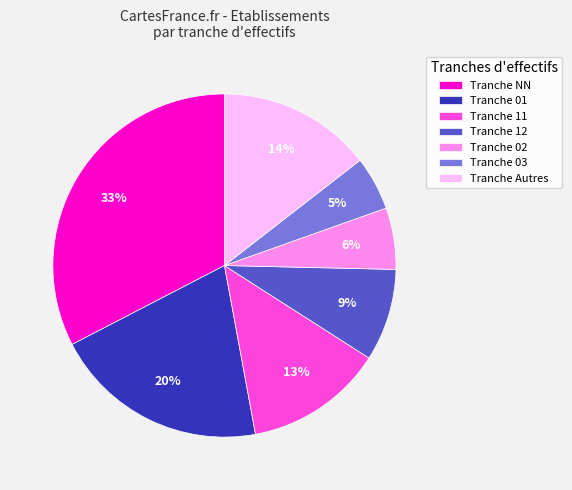

True or false: Tranche NN accounts for 22% of the total.

False